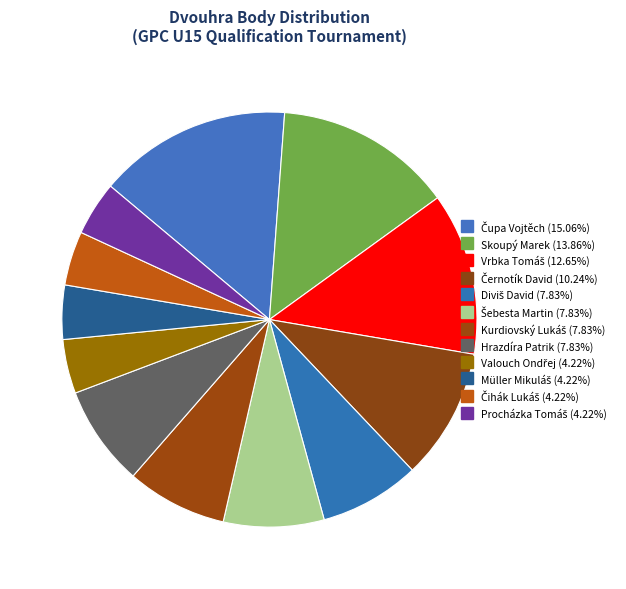

To the nearest percent, what is the average slice percentage?

8%